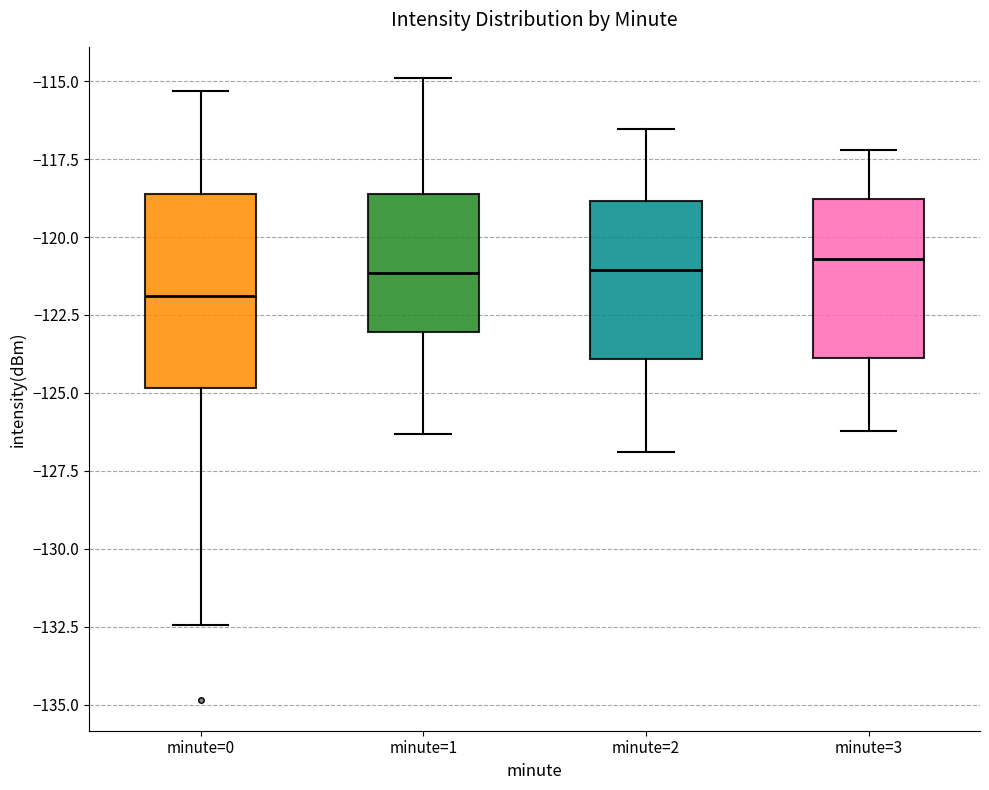

Where does the median line of the box for minute=3 sit on the y-axis? The values are not printed on the chart, so give them approximately, as read against the axis.

-120.5